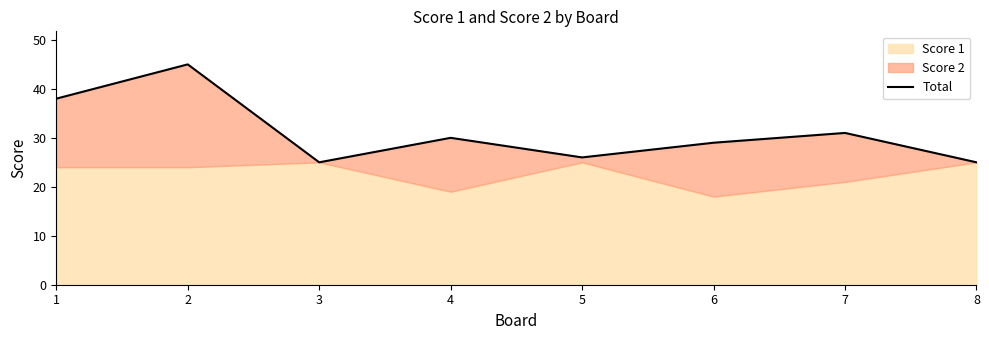

Rank the categories by value from lowest to highest.

3, 8, 5, 6, 4, 7, 1, 2